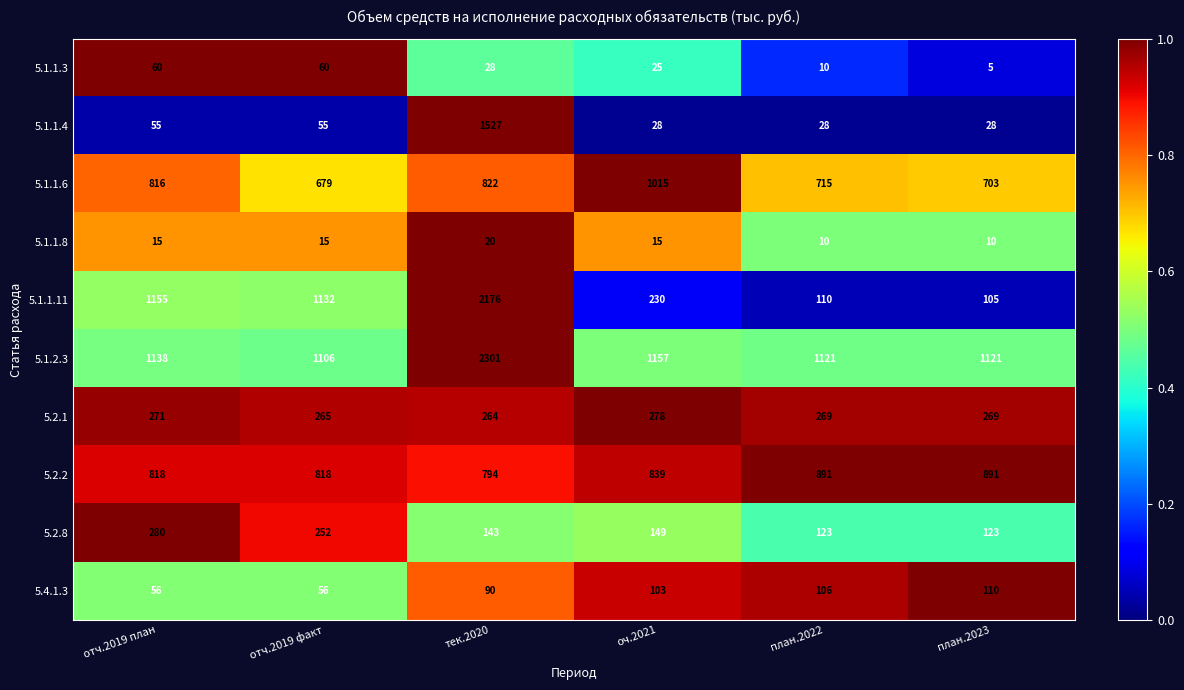

Between отч.2019 план and отч.2019 факт, which series saw the biggest shift?

5.1.1.6